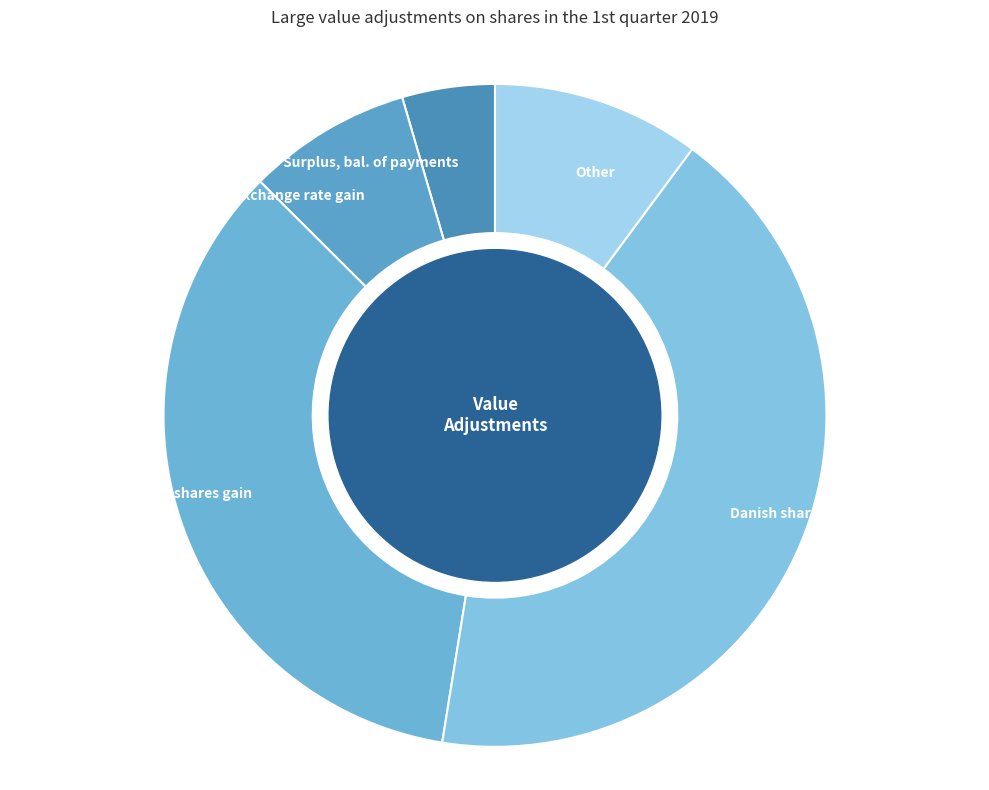

How many segments does this pie chart have?

5